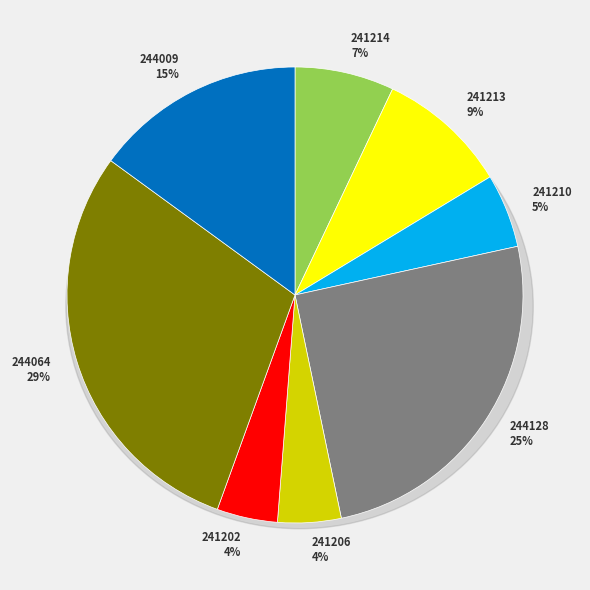

To the nearest percent, what percentage of the pie is 241213?

9%